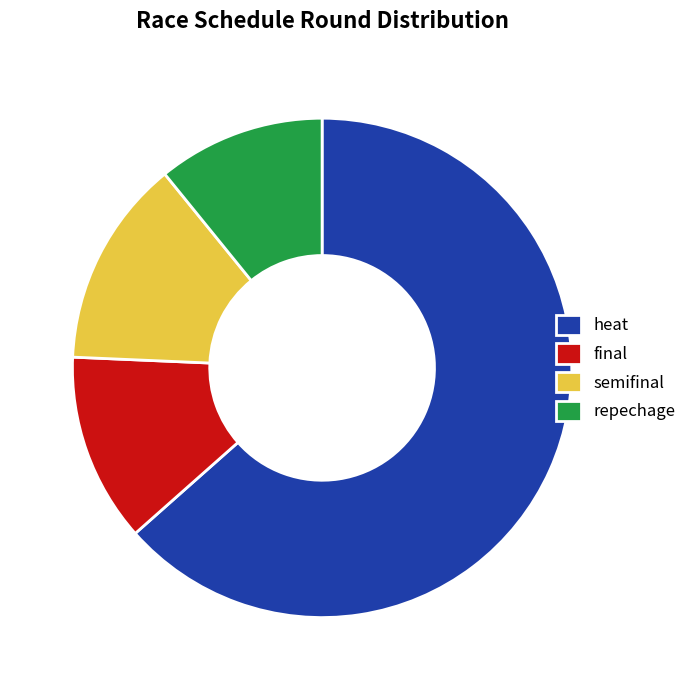

Is the sum of final and semifinal greater than half?

No